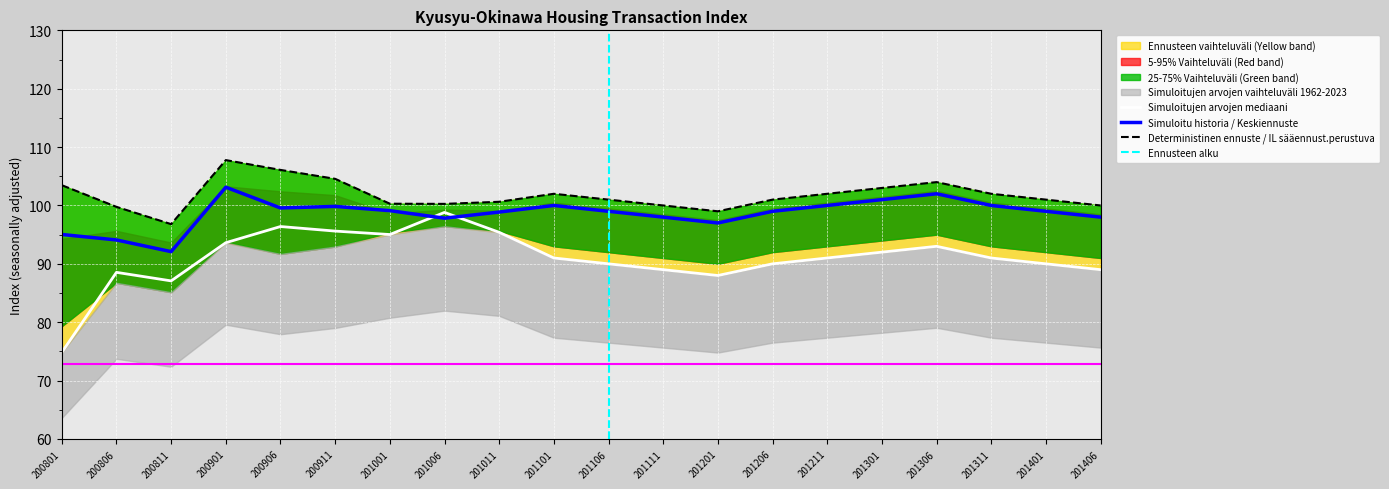

True or false: Condominiums excl <30sqm and Detached House cross at least once.

False